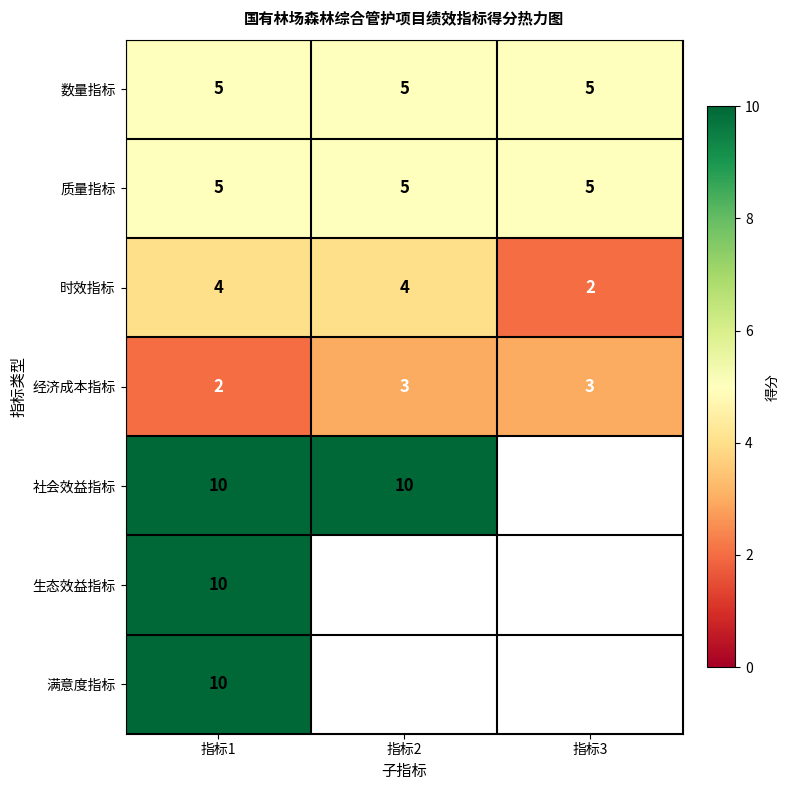

What is the sum of all 经济成本指标 values?

8